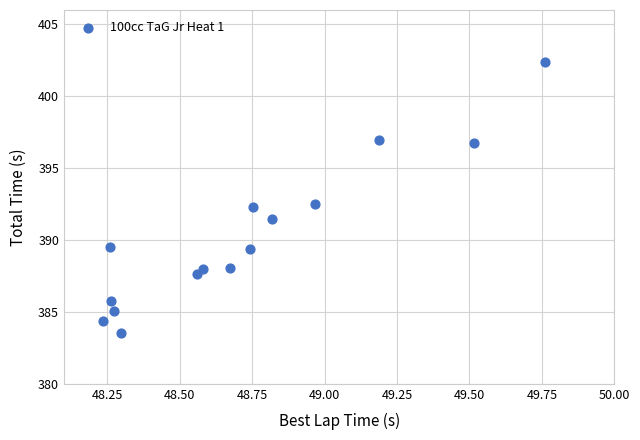

What is the range of X values (max minus min)?

1.5